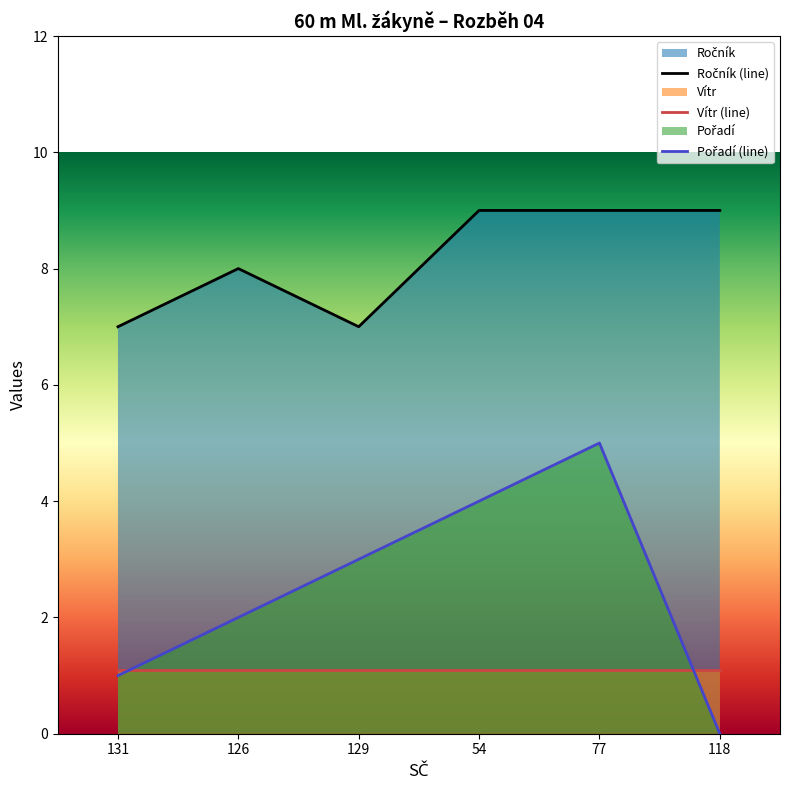

What is the sum of the Pořadí values at 77 and 126?

7